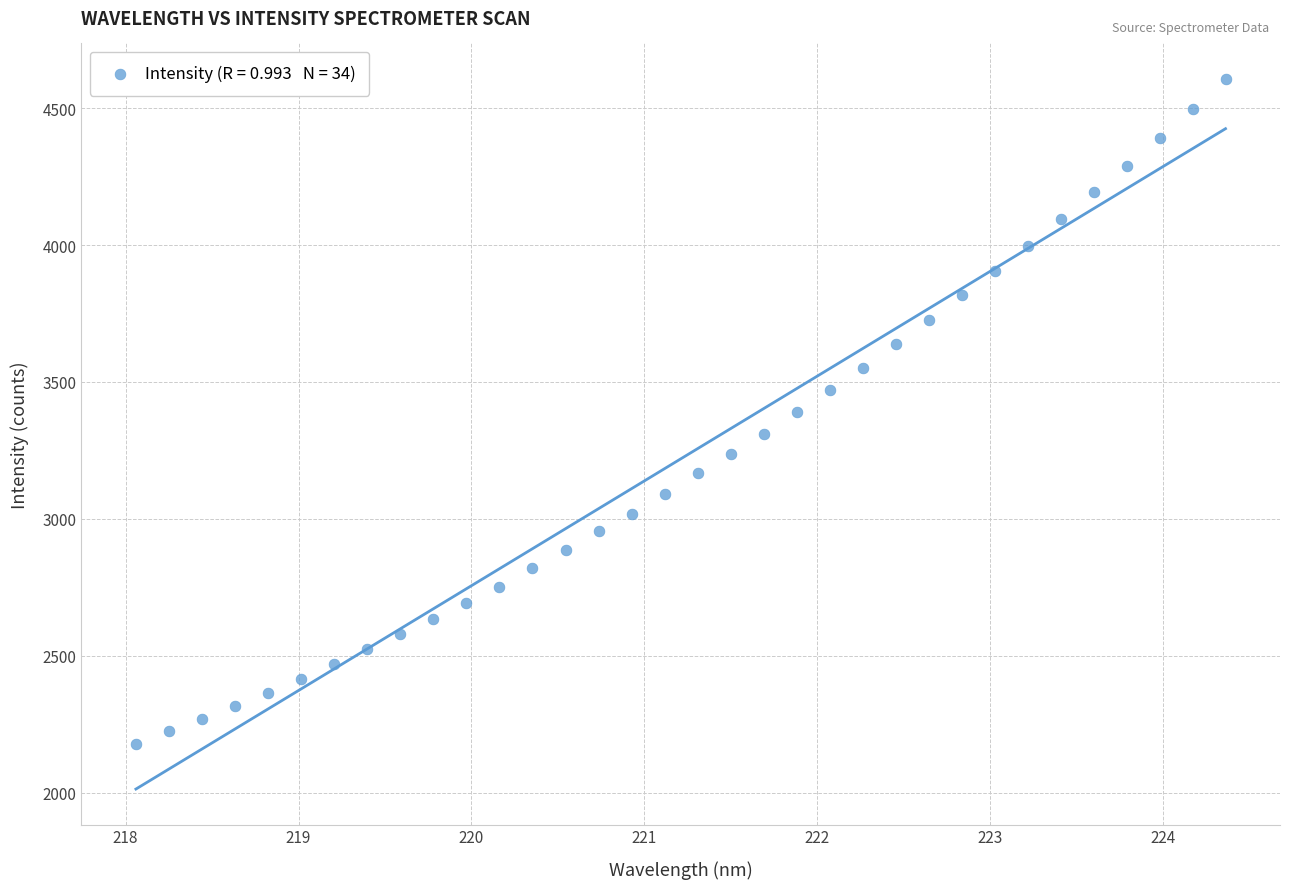

What is the range of X values (max minus min)?

6.3